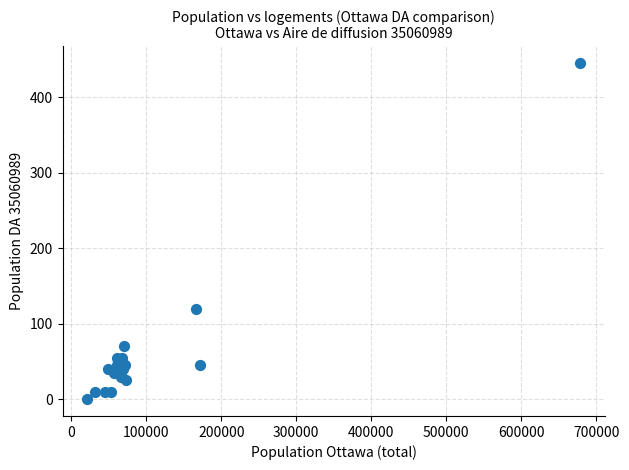

What Y value in the scatter plot is closest to 222?

120